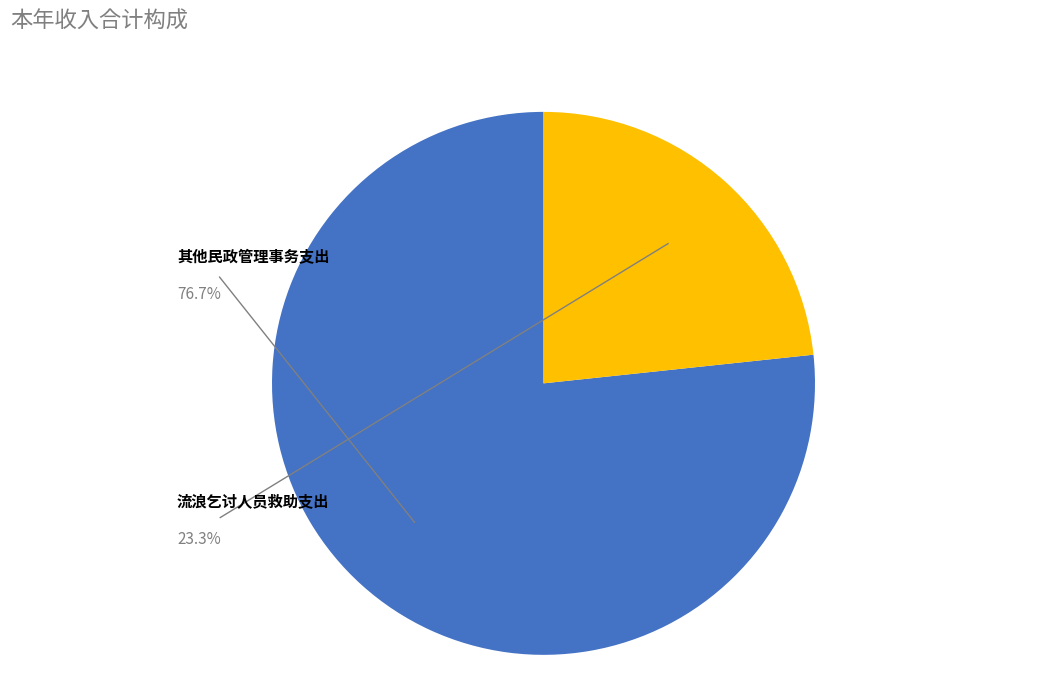

What is the smallest slice in the pie chart?

流浪乞讨人员救助支出